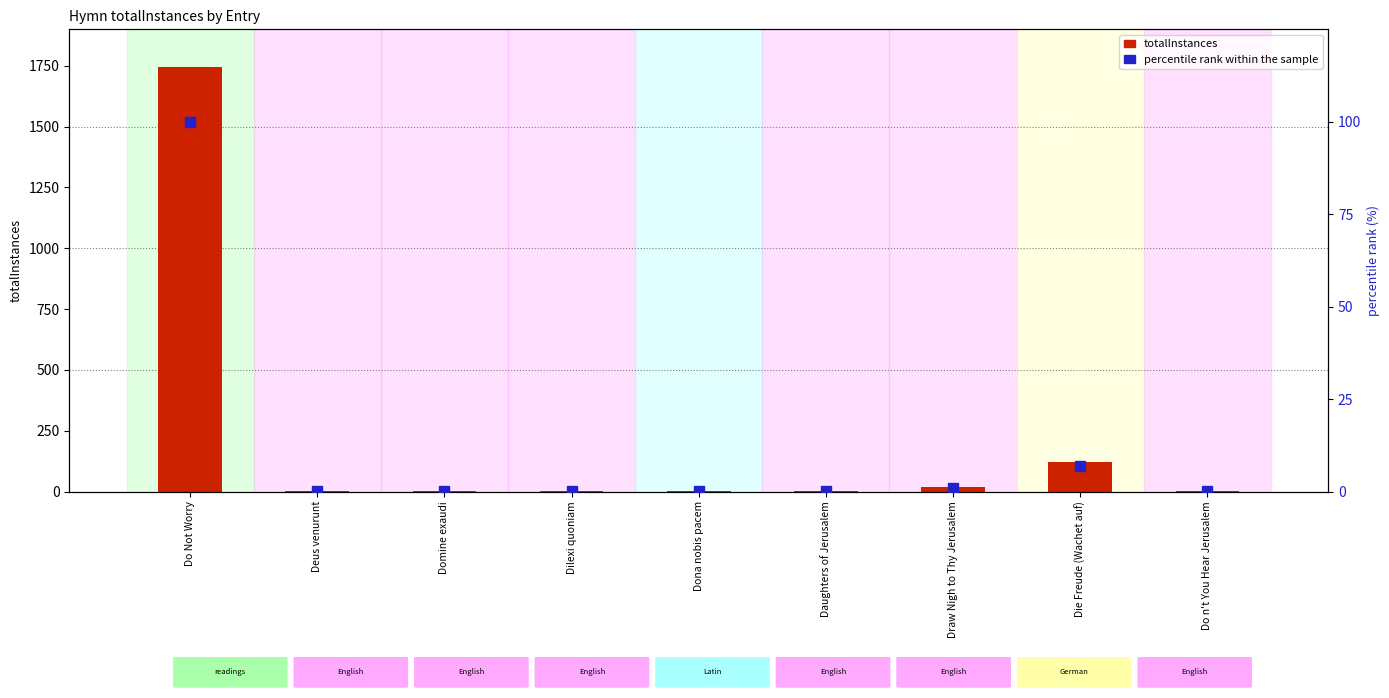

What position from the right is Daughters of Jerusalem?

4